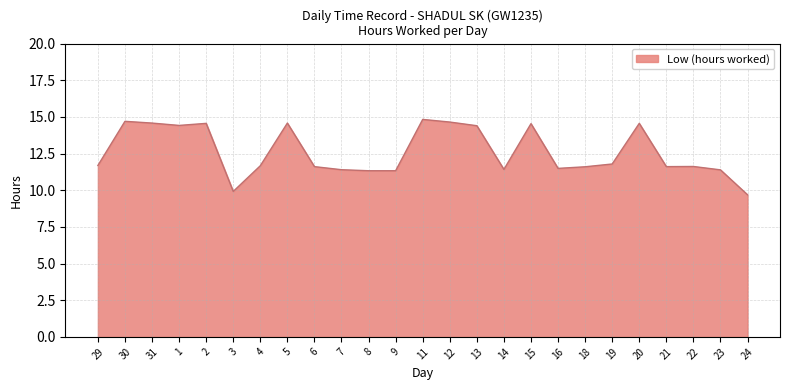

What is the sum of all values?

315.4